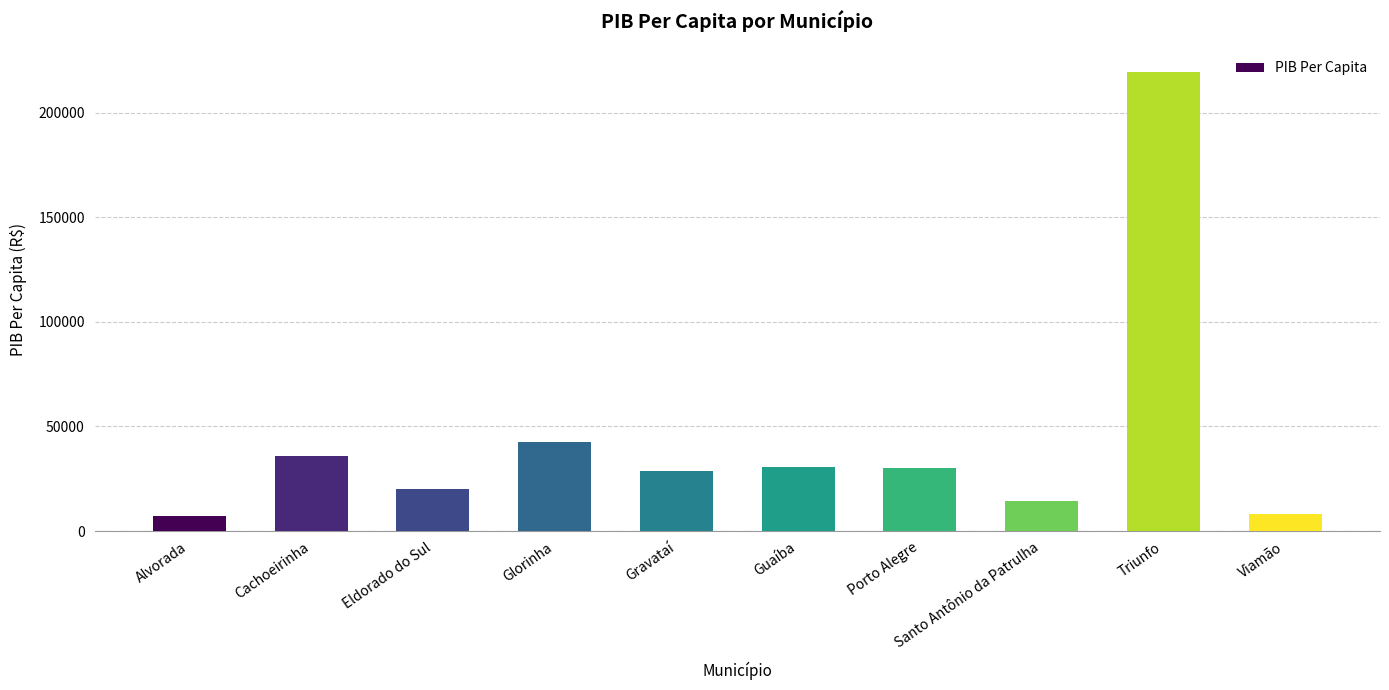

The chart shows a value of 31600.0 at Eldorado do Sul. True or false?

False